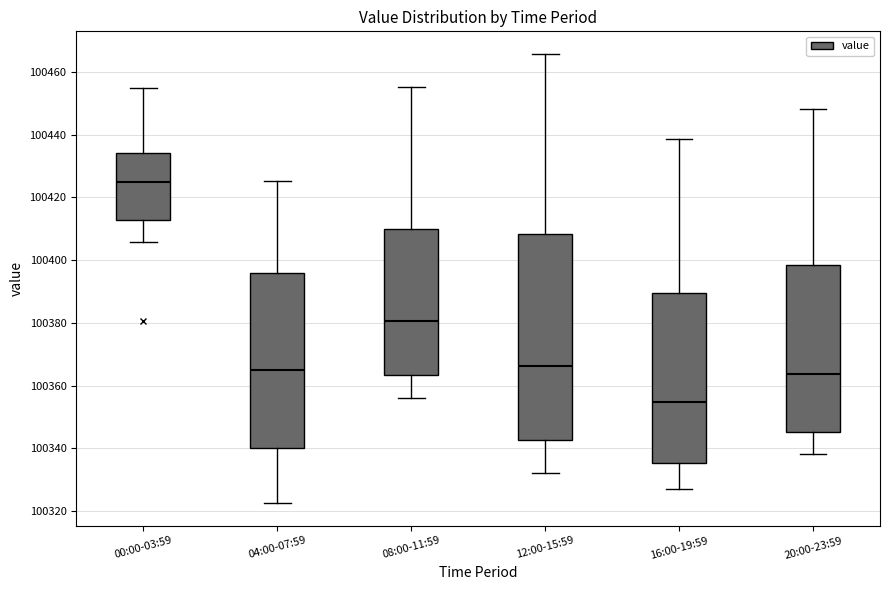

Reading left to right, transcribe this box plot: for each box, give where its median line is, the range the box spans, and where its two whiskers end, as read against the y-axis. The values are not printed on the chart, so give them approximately, as read against the axis.

00:00-03:59: median 100424, box 100412 to 100434, whiskers 100406 to 100454
04:00-07:59: median 100364, box 100340 to 100396, whiskers 100322 to 100426
08:00-11:59: median 100380, box 100364 to 100410, whiskers 100356 to 100456
12:00-15:59: median 100366, box 100342 to 100408, whiskers 100332 to 100466
16:00-19:59: median 100354, box 100336 to 100390, whiskers 100328 to 100438
20:00-23:59: median 100364, box 100346 to 100398, whiskers 100338 to 100448